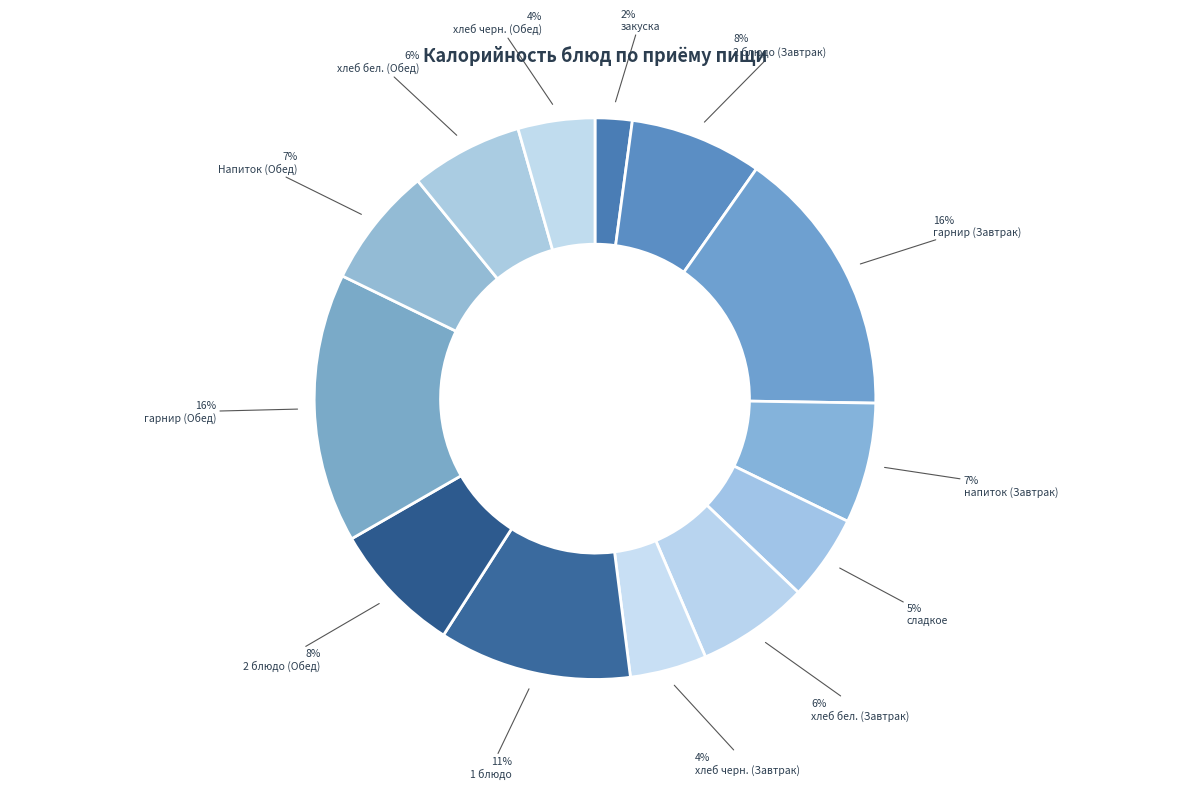

How many segments does this pie chart have?

13